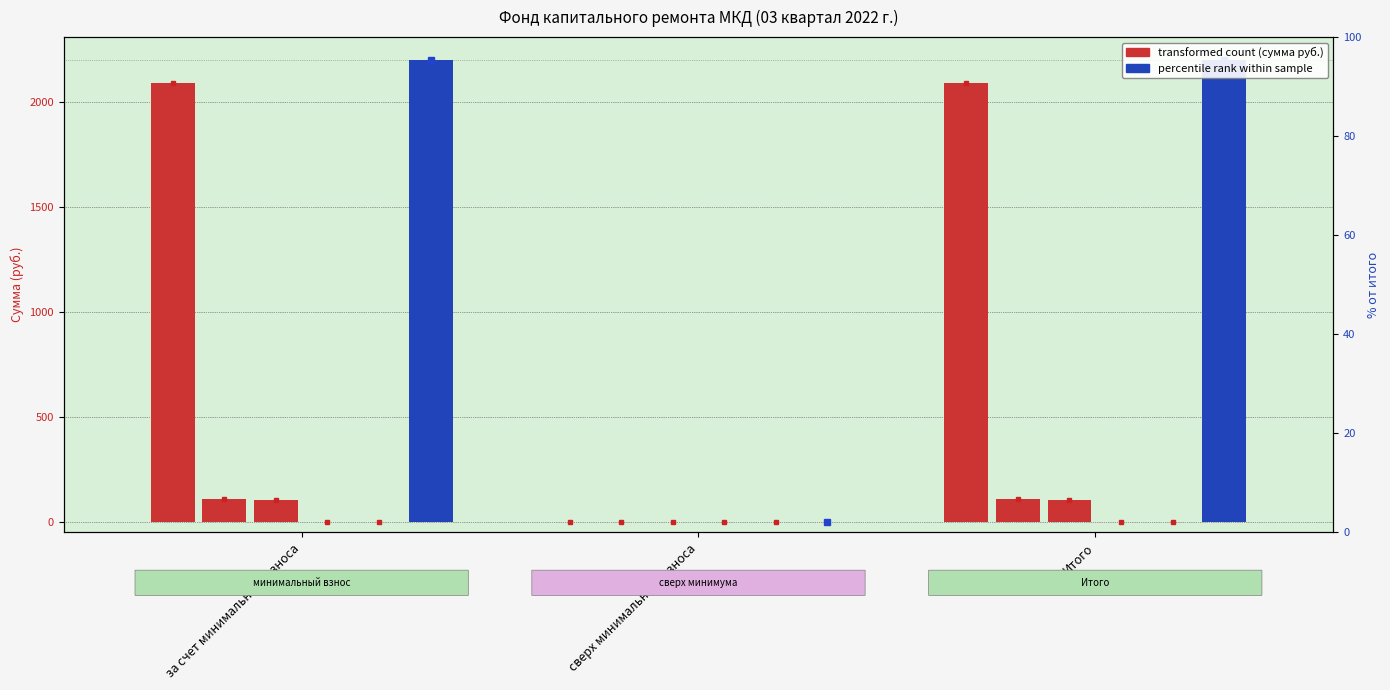

Reading right to left, transcribe all the data shown in this chart.

Остаток начало: Итого=2091.1	сверх минимального взноса=0.0	за счет минимального взноса=2091.1
Поступило всего: Итого=107.6	сверх минимального взноса=0.0	за счет минимального взноса=107.6
взносов: Итого=106.1	сверх минимального взноса=0.0	за счет минимального взноса=106.1
пеней: Итого=1.6	сверх минимального взноса=0.0	за счет минимального взноса=1.6
Использовано: Итого=0.0	сверх минимального взноса=0.0	за счет минимального взноса=0.0
Остаток конец: Итого=2198.8	сверх минимального взноса=0.0	за счет минимального взноса=2198.8